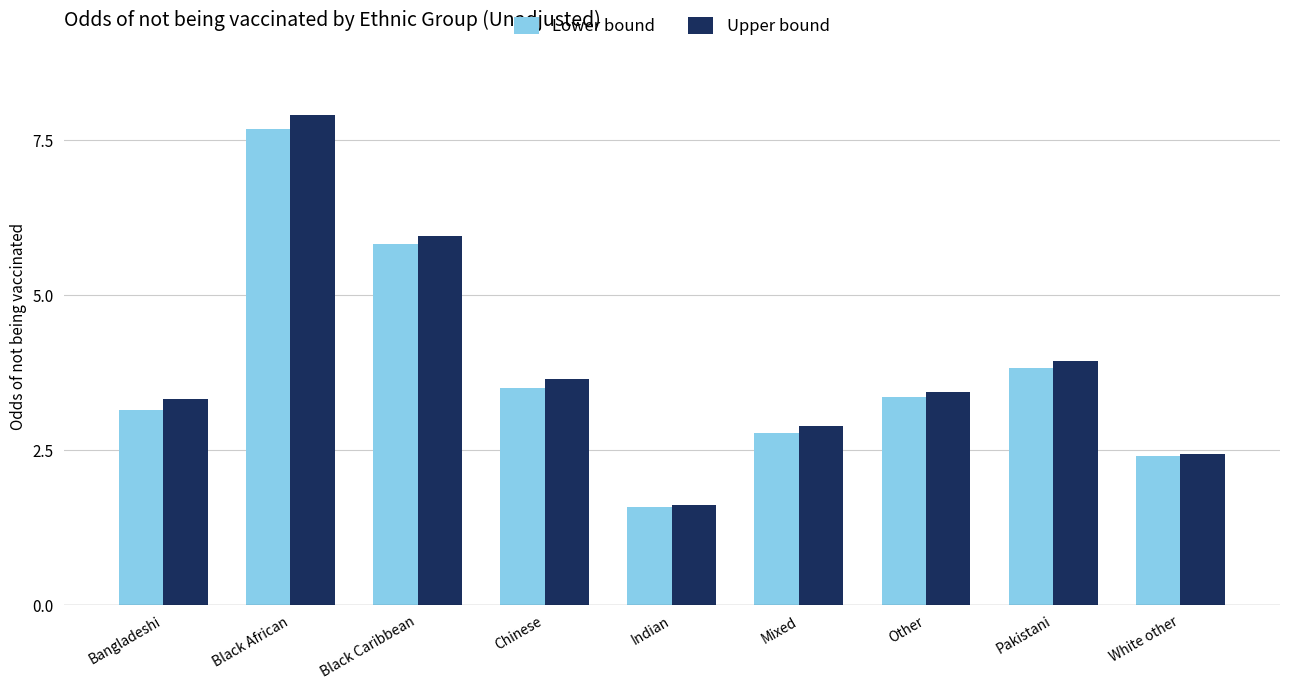

What is the difference between the second highest and second lowest values in the Upper bound series?

3.5